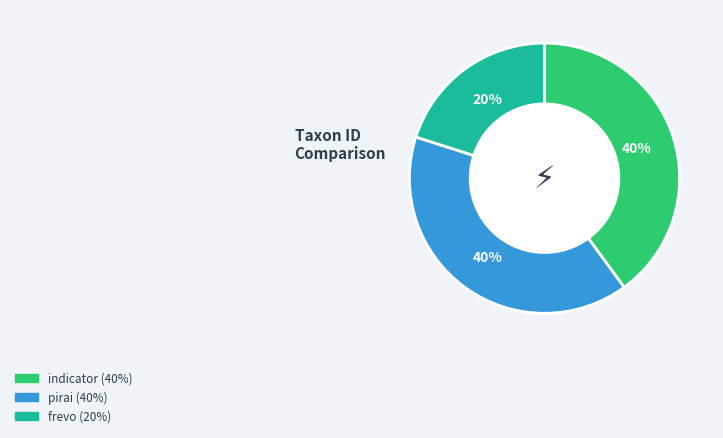

Is there any slice that represents more than half of the pie?

No